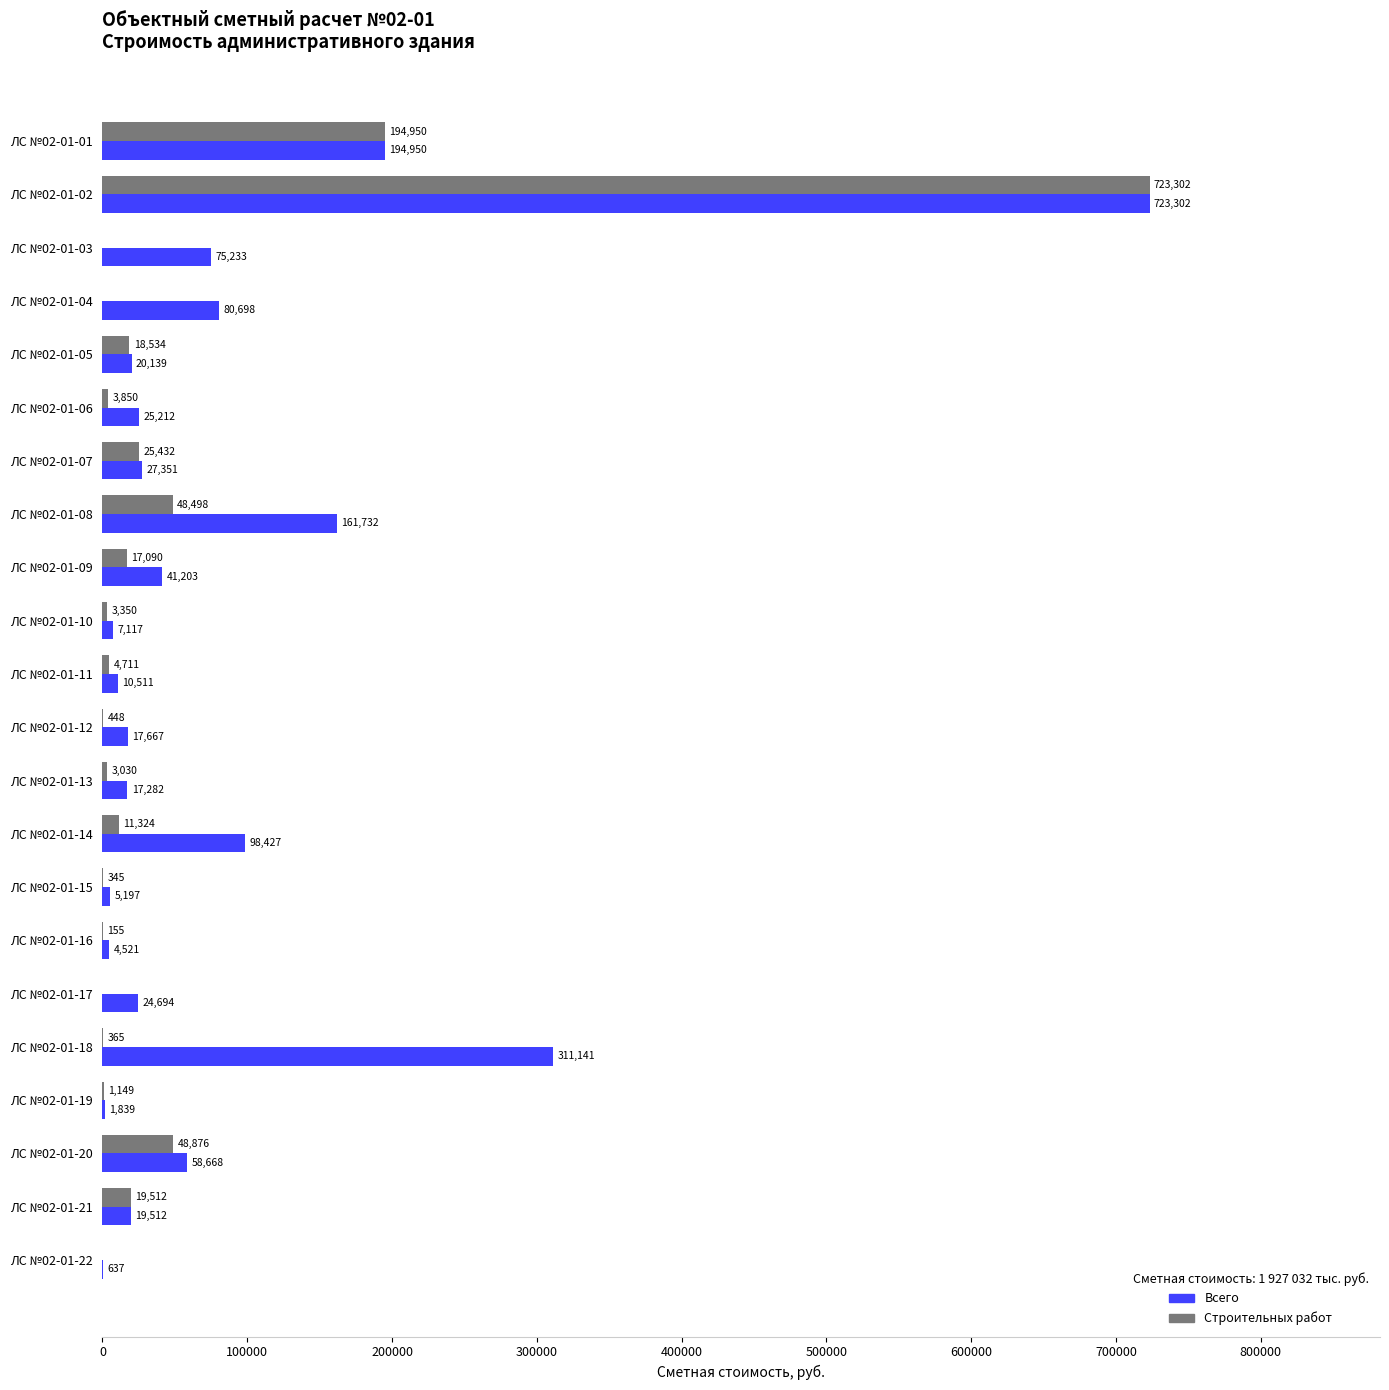

What is the greatest value displayed?

723301.5